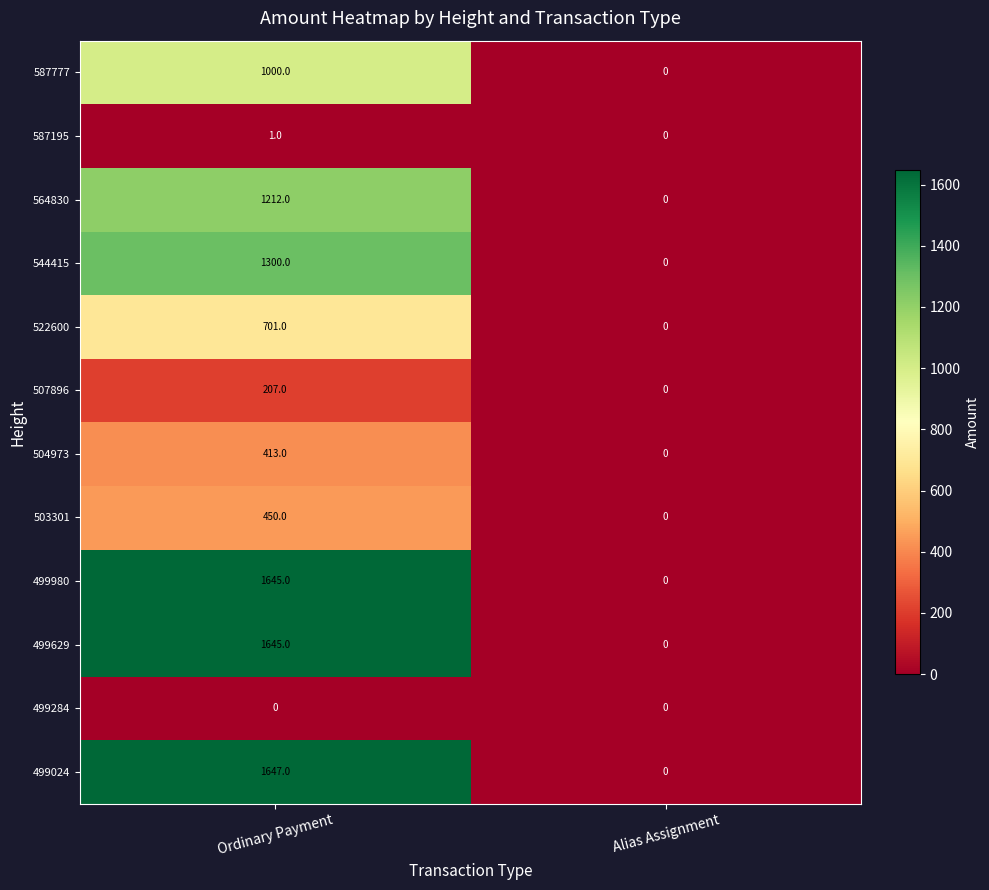

What is the difference between the maximum and minimum values in the 499980 series?

1645